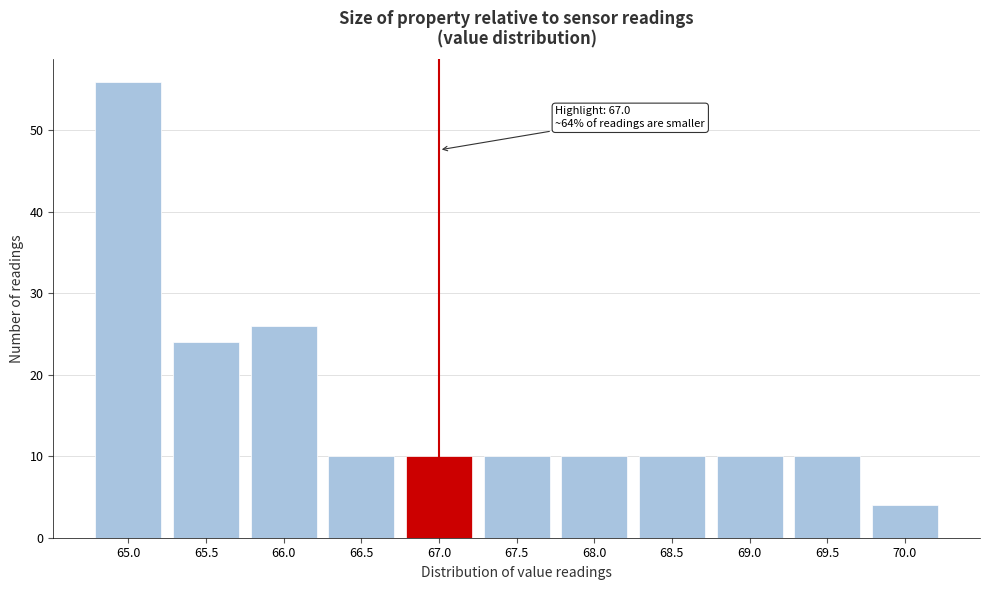

Reading left to right, transcribe all the data shown in this chart.

65.0=56	65.5=24	66.0=26	66.5=10	67.0=10	67.5=10	68.0=10	68.5=10	69.0=10	69.5=10	70.0=4